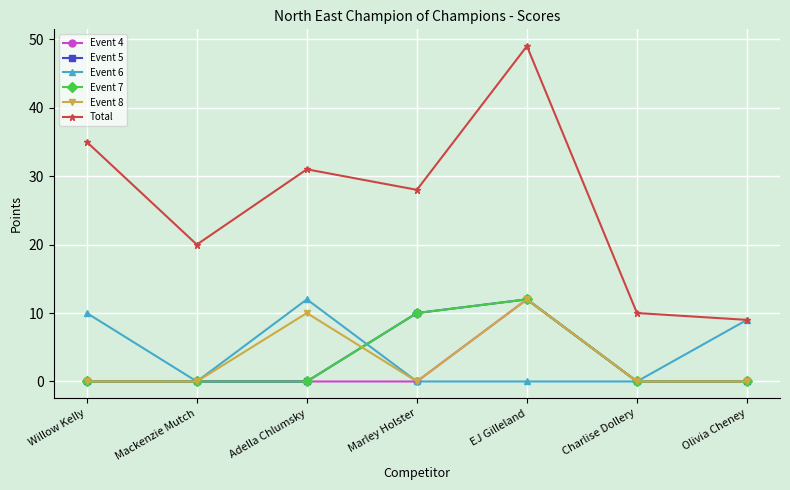

The Event 6 series shows 10 at Willow Kelly. True or false?

True